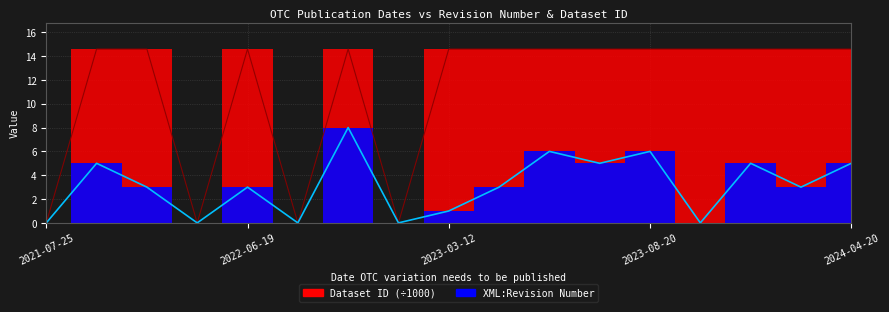

Reading left to right, what are all the values shown in this chart?

XML:Revision Number: 2021-07-25=0.0	2021-08-15=5.0	2021-11-23=3.0	2022-04-24=0.0	2022-06-19=3.0	2022-10-16=0.0	2022-11-22=8.0	2022-11-28=0.0	2023-03-12=1.0	2023-06-04=3.0	2023-06-11=6.0	2023-07-11=5.0	2023-08-20=6.0	2023-08-29=0.0	2023-11-21=5.0	2023-11-27=3.0	2024-04-20=5.0
Dataset ID: 2021-07-25=0.0	2021-08-15=14.6	2021-11-23=14.6	2022-04-24=0.0	2022-06-19=14.6	2022-10-16=0.0	2022-11-22=14.6	2022-11-28=0.0	2023-03-12=14.6	2023-06-04=14.6	2023-06-11=14.6	2023-07-11=14.6	2023-08-20=14.6	2023-08-29=14.6	2023-11-21=14.6	2023-11-27=14.6	2024-04-20=14.6